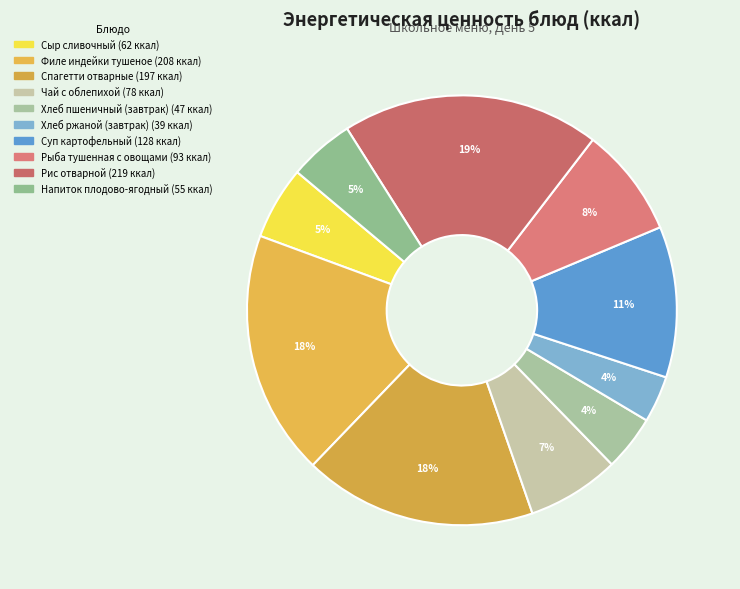

Rank the categories by value from highest to lowest.

Рис отварной, Филе индейки тушеное, Спагетти отварные, Суп картофельный, Рыба тушенная с овощами, Чай с облепихой, Сыр сливочный, Напиток плодово-ягодный, Хлеб пшеничный (завтрак), Хлеб ржаной (завтрак)